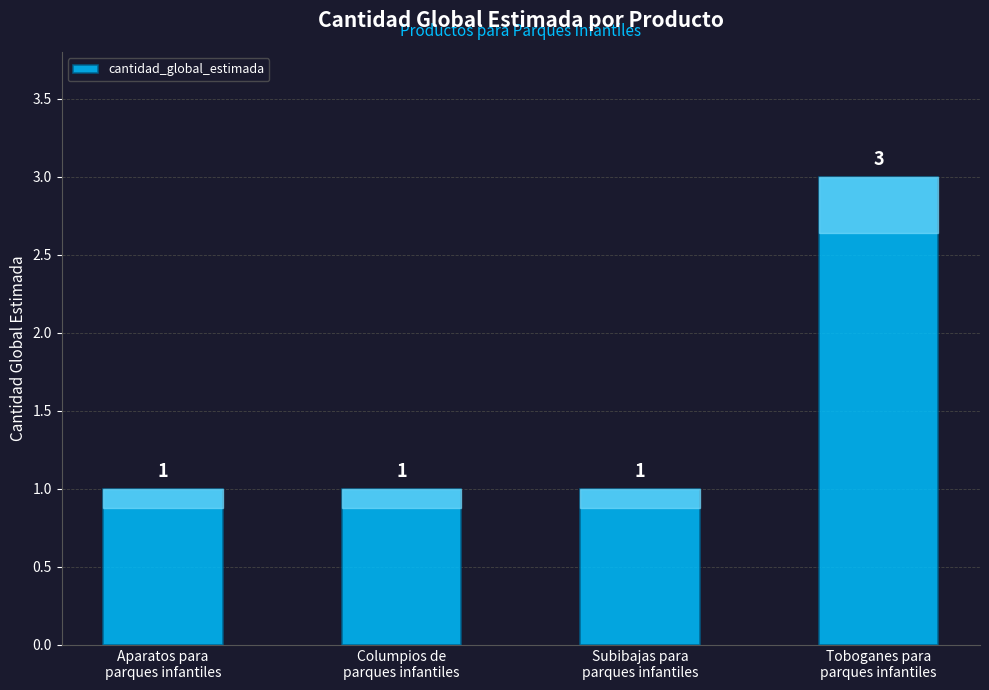

Which has a higher value, Aparatos para
parques infantiles or Toboganes para
parques infantiles?

Toboganes para
parques infantiles